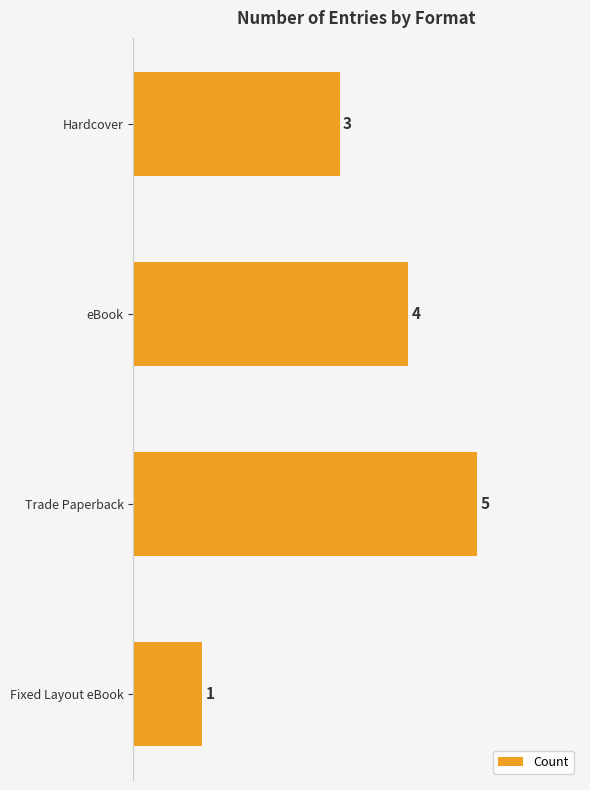

At which category does the chart reach its peak across all series?

Trade Paperback